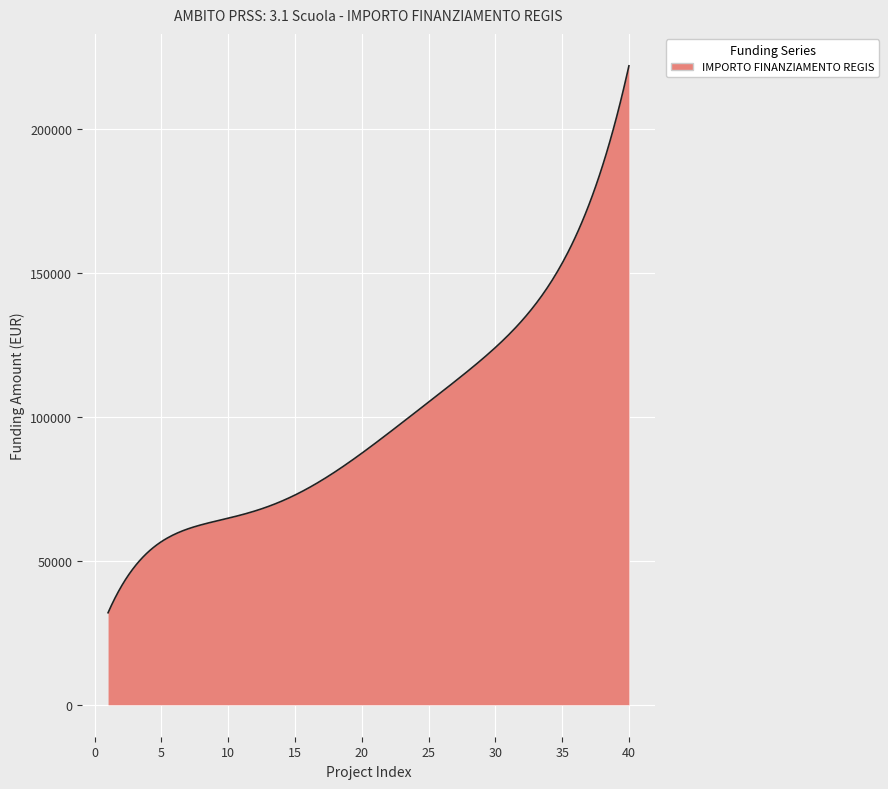

What is the difference between the maximum and minimum values?

189849.2